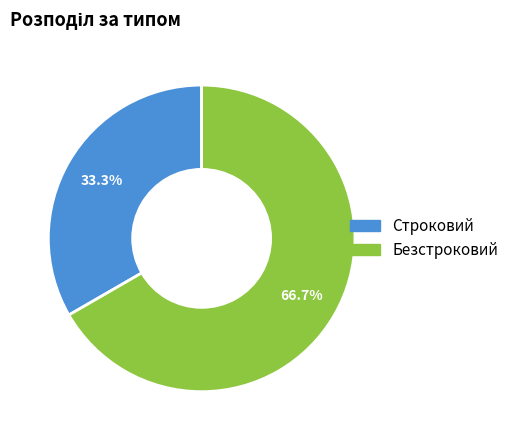

Approximately how many times larger is the value at Безстроковий compared to Строковий?

2.0